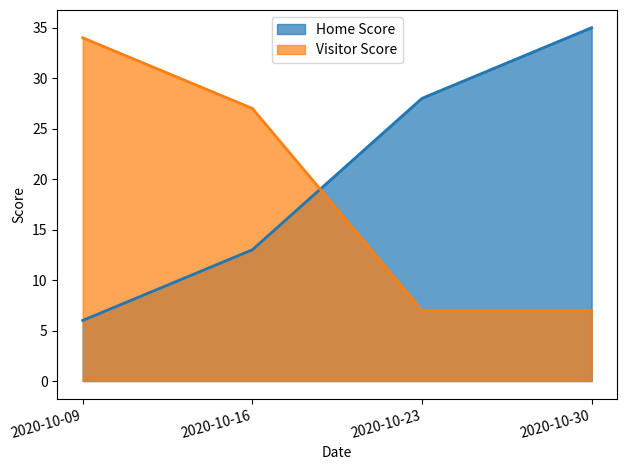

True or false: Home Score has more than 0 points higher than both neighbors.

False